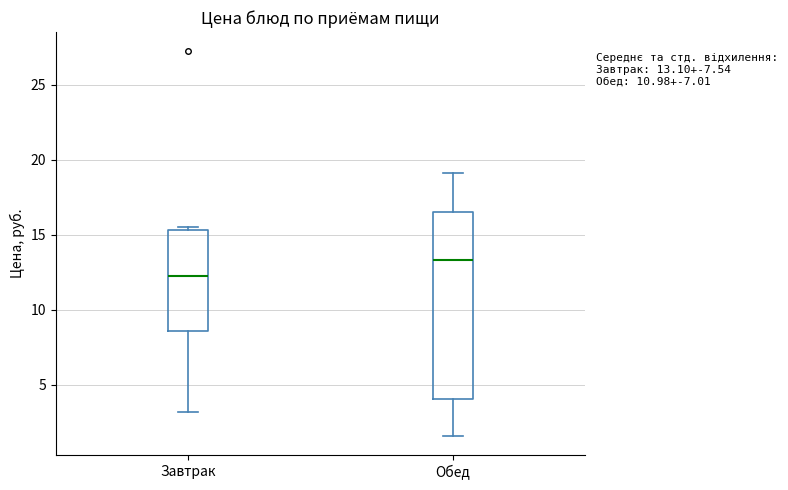

Which box has the highest median line?

Обед